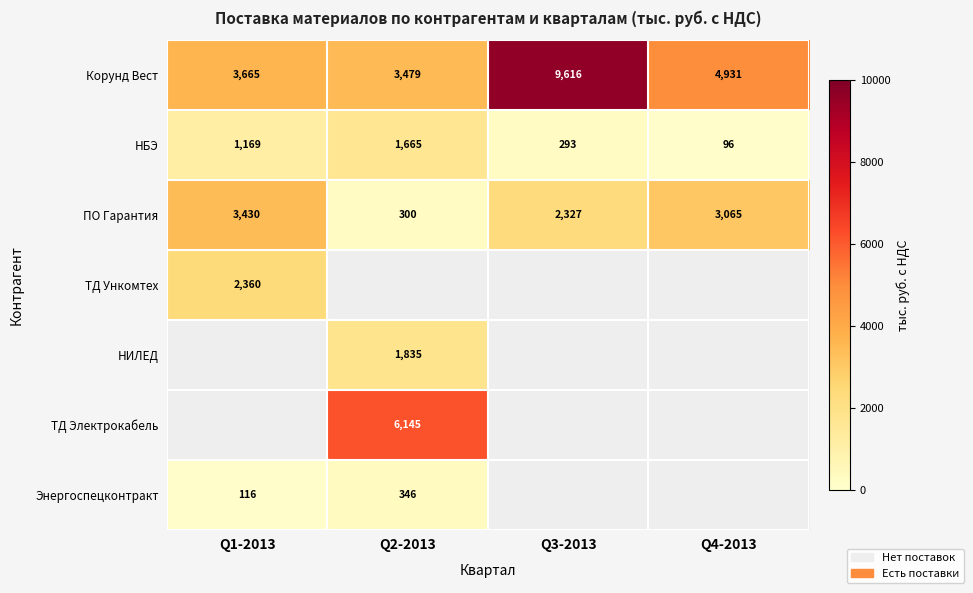

Between Q1-2013 and Q2-2013, which is larger?

Q1-2013